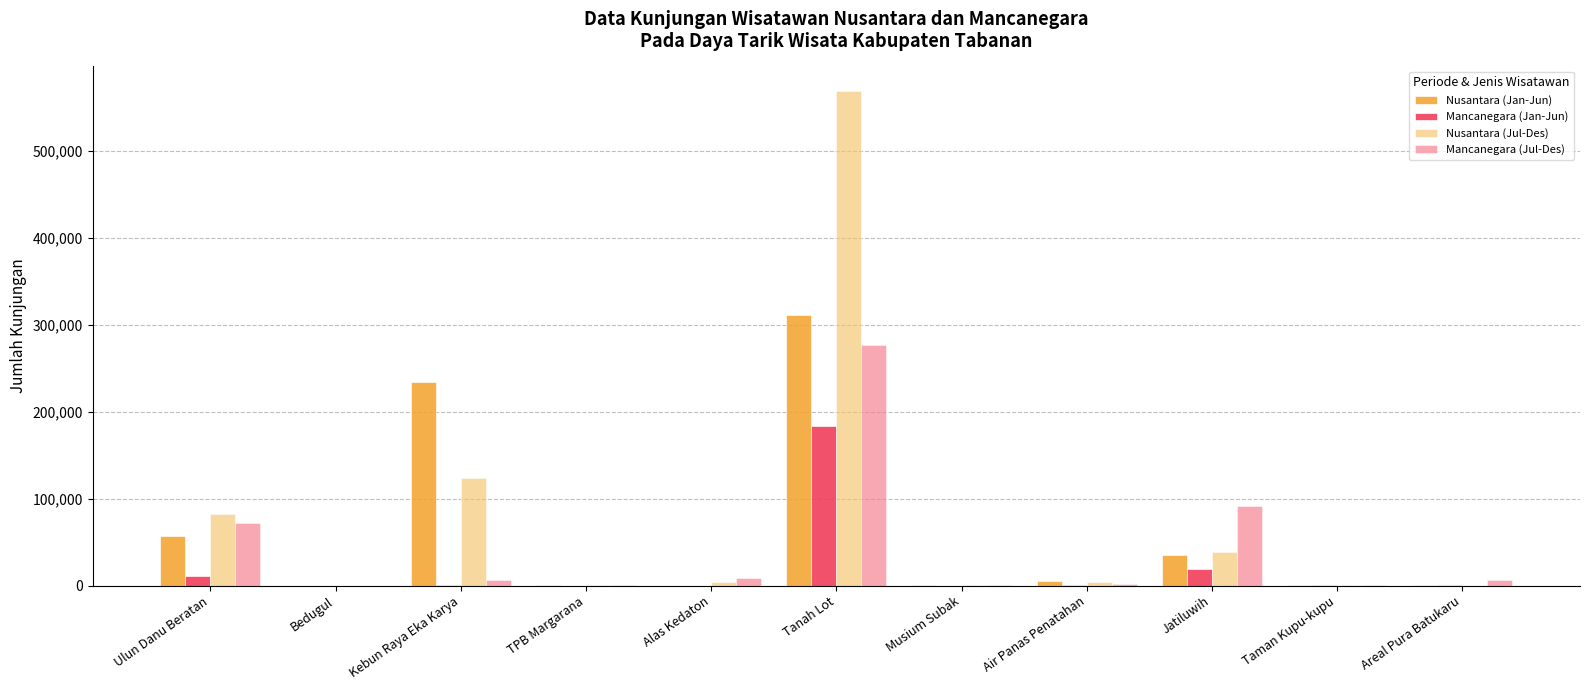

What is the sum of all Mancanegara (Jan-Jun) values?

214703